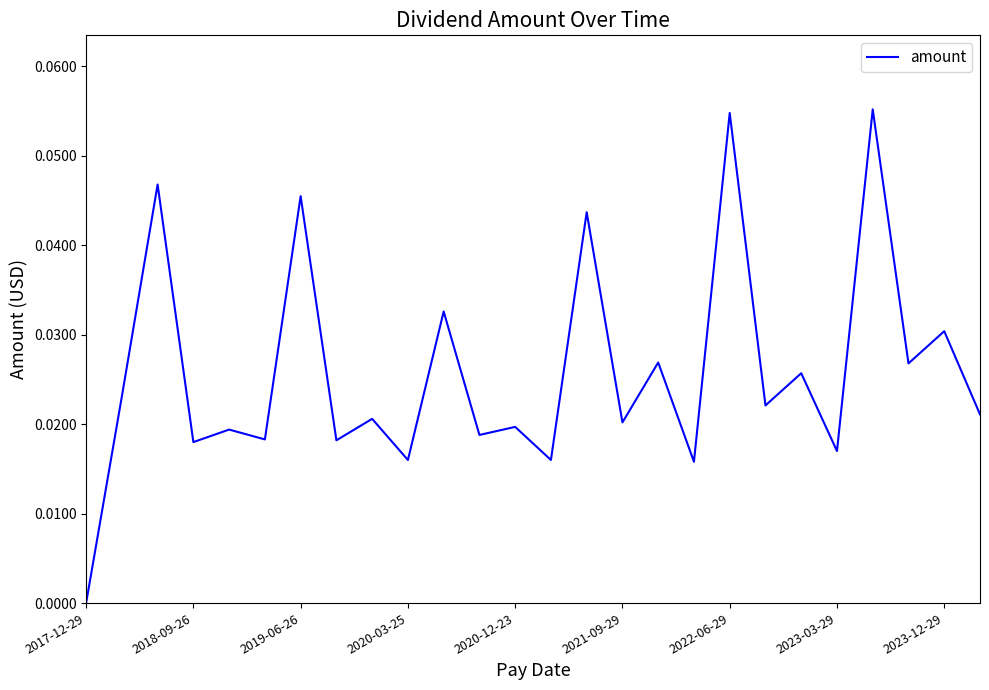

Which has a higher value, 2021-09-29 or 2019-06-26?

2019-06-26